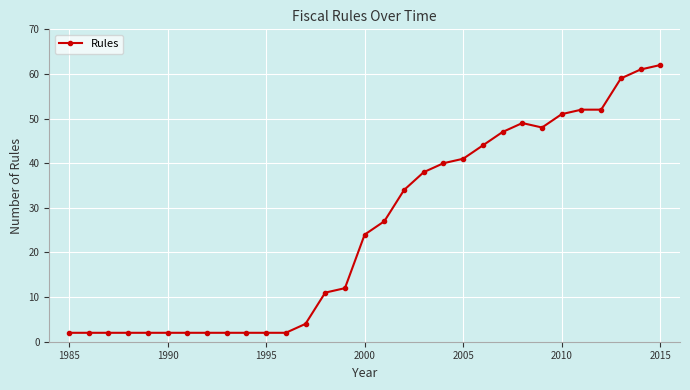

How many data points does each series have?

31